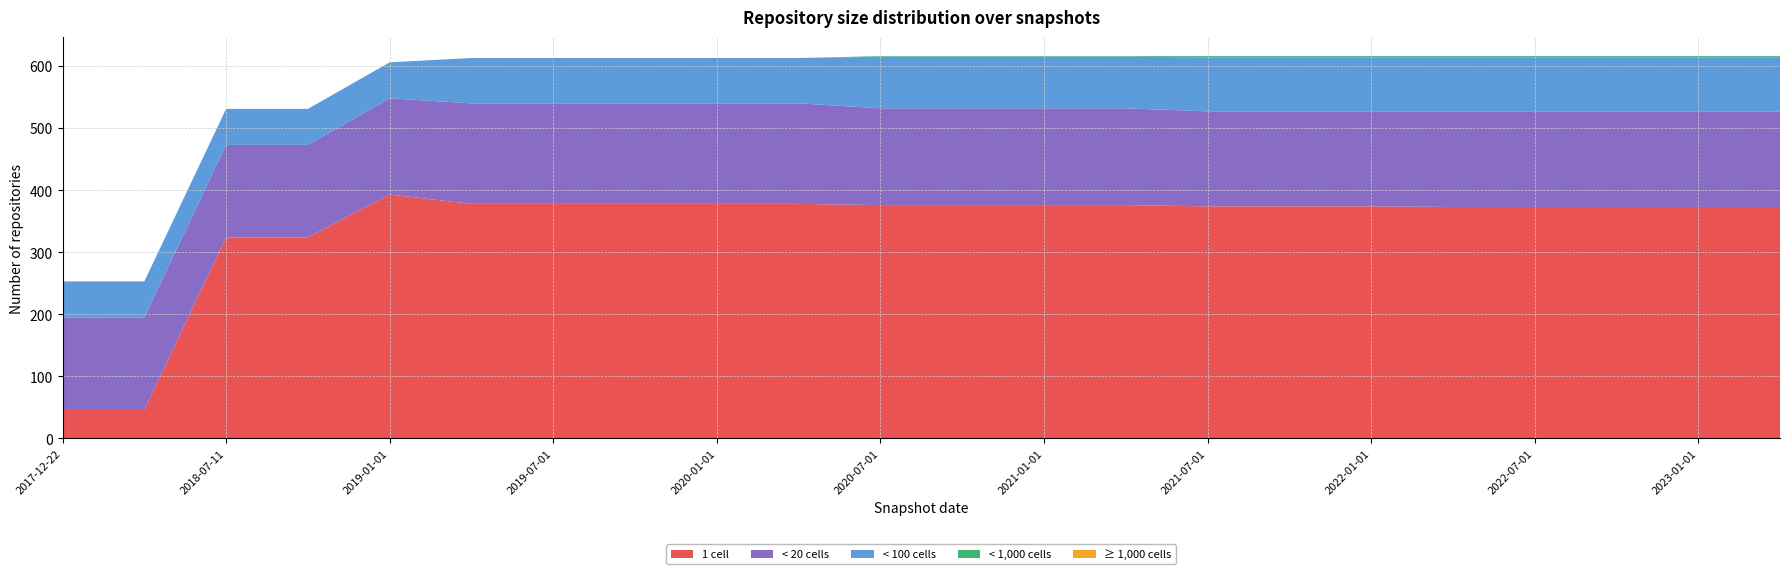

Reading left to right, extract all data points from this chart.

one_cell: 46	46	324	324	393	378	378	378	378	378	376	376	376	376	374	374	374	373	373	373	373	373
under_twenty_cells: 149	149	149	149	155	162	162	162	162	162	156	156	156	156	153	153	153	154	154	154	154	154
under_hundred_cells: 58	58	58	58	58	73	73	73	73	73	83	83	83	83	87	87	87	87	87	87	87	87
under_thousand_cells: 0	0	0	0	0	0	0	0	0	0	1	1	1	1	2	2	2	2	2	2	2	2
over_thousand_cells: 0	0	0	0	0	0	0	0	0	0	0	0	0	0	0	0	0	0	0	0	0	0